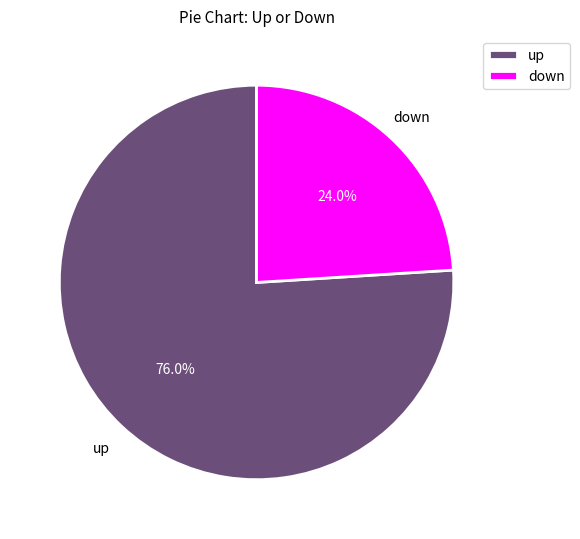

To the nearest percent, what is the difference between the down and up slice percentages?

52%